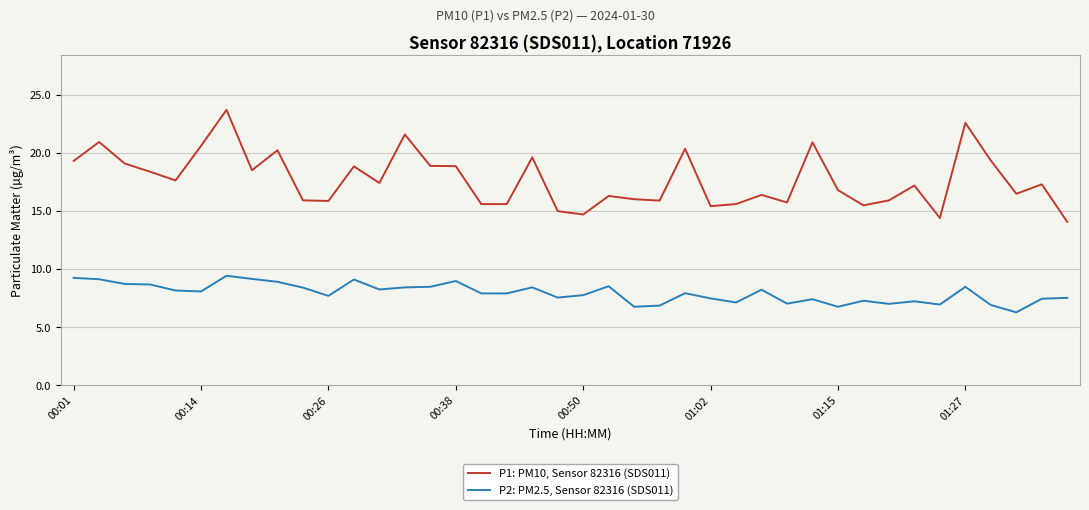

True or false: P2: PM2.5, Sensor 82316 (SDS011) and P1: PM10, Sensor 82316 (SDS011) cross at least once.

False